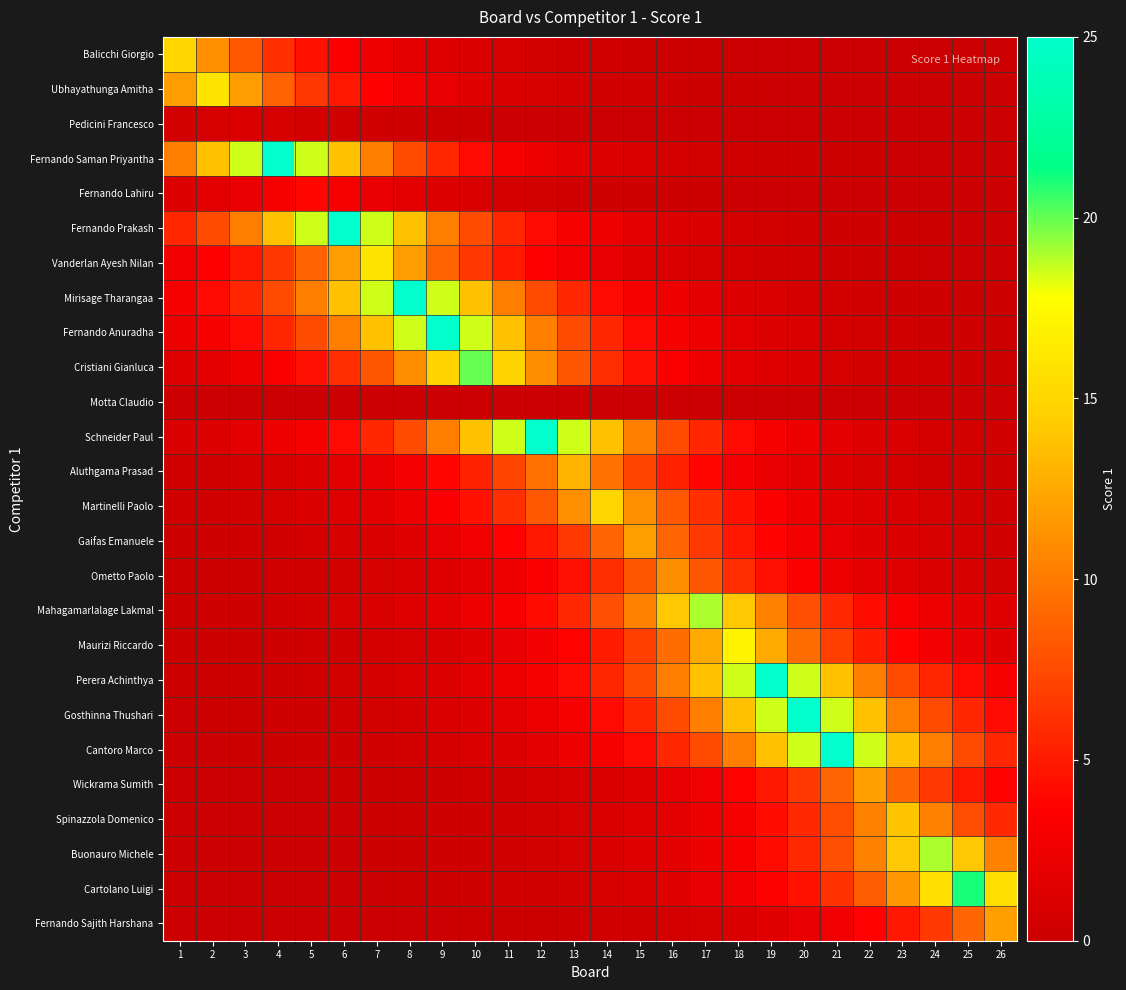

Reading left to right, transcribe all the data shown in this chart.

Balicchi Giorgio: 1=15.0	2=11.1	3=8.2	4=6.1	5=4.5	6=3.3	7=2.5	8=1.8	9=1.4	10=1.0	11=0.7	12=0.6	13=0.4	14=0.3	15=0.2	16=0.2	17=0.1	18=0.1	19=0.1	20=0.1	21=0.0	22=0.0	23=0.0	24=0.0	25=0.0	26=0.0
Ubhayathunga Amitha: 1=11.9	2=16.0	3=11.9	4=8.8	5=6.5	6=4.8	7=3.6	8=2.6	9=2.0	10=1.5	11=1.1	12=0.8	13=0.6	14=0.4	15=0.3	16=0.2	17=0.2	18=0.1	19=0.1	20=0.1	21=0.1	22=0.0	23=0.0	24=0.0	25=0.0	26=0.0
Pedicini Francesco: 1=0.5	2=0.7	3=1.0	4=0.7	5=0.5	6=0.4	7=0.3	8=0.2	9=0.2	10=0.1	11=0.1	12=0.1	13=0.0	14=0.0	15=0.0	16=0.0	17=0.0	18=0.0	19=0.0	20=0.0	21=0.0	22=0.0	23=0.0	24=0.0	25=0.0	26=0.0
Fernando Saman Priyantha: 1=10.2	2=13.7	3=18.5	4=25.0	5=18.5	6=13.7	7=10.2	8=7.5	9=5.6	10=4.1	11=3.1	12=2.3	13=1.7	14=1.2	15=0.9	16=0.7	17=0.5	18=0.4	19=0.3	20=0.2	21=0.2	22=0.1	23=0.1	24=0.1	25=0.0	26=0.0
Fernando Lahiru: 1=1.2	2=1.6	3=2.2	4=3.0	5=4.0	6=3.0	7=2.2	8=1.6	9=1.2	10=0.9	11=0.7	12=0.5	13=0.4	14=0.3	15=0.2	16=0.1	17=0.1	18=0.1	19=0.1	20=0.0	21=0.0	22=0.0	23=0.0	24=0.0	25=0.0	26=0.0
Fernando Prakash: 1=5.6	2=7.5	3=10.2	4=13.7	5=18.5	6=25.0	7=18.5	8=13.7	9=10.2	10=7.5	11=5.6	12=4.1	13=3.1	14=2.3	15=1.7	16=1.2	17=0.9	18=0.7	19=0.5	20=0.4	21=0.3	22=0.2	23=0.2	24=0.1	25=0.1	26=0.1
Vanderlan Ayesh Nilan: 1=2.6	2=3.6	3=4.8	4=6.5	5=8.8	6=11.9	7=16.0	8=11.9	9=8.8	10=6.5	11=4.8	12=3.6	13=2.6	14=2.0	15=1.5	16=1.1	17=0.8	18=0.6	19=0.4	20=0.3	21=0.2	22=0.2	23=0.1	24=0.1	25=0.1	26=0.1
Mirisage Tharangaa: 1=3.1	2=4.1	3=5.6	4=7.5	5=10.2	6=13.7	7=18.5	8=25.0	9=18.5	10=13.7	11=10.2	12=7.5	13=5.6	14=4.1	15=3.1	16=2.3	17=1.7	18=1.2	19=0.9	20=0.7	21=0.5	22=0.4	23=0.3	24=0.2	25=0.2	26=0.1
Fernando Anuradha: 1=2.3	2=3.1	3=4.1	4=5.6	5=7.5	6=10.2	7=13.7	8=18.5	9=25.0	10=18.5	11=13.7	12=10.2	13=7.5	14=5.6	15=4.1	16=3.1	17=2.3	18=1.7	19=1.2	20=0.9	21=0.7	22=0.5	23=0.4	24=0.3	25=0.2	26=0.2
Cristiani Gianluca: 1=1.3	2=1.8	3=2.4	4=3.3	5=4.5	6=6.0	7=8.1	8=11.0	9=14.8	10=20.0	11=14.8	12=11.0	13=8.1	14=6.0	15=4.5	16=3.3	17=2.4	18=1.8	19=1.3	20=1.0	21=0.7	22=0.5	23=0.4	24=0.3	25=0.2	26=0.2
Motta Claudio: 1=0.0	2=0.0	3=0.0	4=0.0	5=0.0	6=0.0	7=0.0	8=0.0	9=0.0	10=0.0	11=0.0	12=0.0	13=0.0	14=0.0	15=0.0	16=0.0	17=0.0	18=0.0	19=0.0	20=0.0	21=0.0	22=0.0	23=0.0	24=0.0	25=0.0	26=0.0
Schneider Paul: 1=0.9	2=1.2	3=1.7	4=2.3	5=3.1	6=4.1	7=5.6	8=7.5	9=10.2	10=13.7	11=18.5	12=25.0	13=18.5	14=13.7	15=10.2	16=7.5	17=5.6	18=4.1	19=3.1	20=2.3	21=1.7	22=1.2	23=0.9	24=0.7	25=0.5	26=0.4
Aluthgama Prasad: 1=0.4	2=0.5	3=0.6	4=0.9	5=1.2	6=1.6	7=2.1	8=2.9	9=3.9	10=5.3	11=7.1	12=9.6	13=13.0	14=9.6	15=7.1	16=5.3	17=3.9	18=2.9	19=2.1	20=1.6	21=1.2	22=0.9	23=0.6	24=0.5	25=0.4	26=0.3
Martinelli Paolo: 1=0.3	2=0.4	3=0.6	4=0.7	5=1.0	6=1.4	7=1.8	8=2.5	9=3.3	10=4.5	11=6.1	12=8.2	13=11.1	14=15.0	15=11.1	16=8.2	17=6.1	18=4.5	19=3.3	20=2.5	21=1.8	22=1.4	23=1.0	24=0.7	25=0.6	26=0.4
Gaifas Emanuele: 1=0.2	2=0.2	3=0.3	4=0.4	5=0.6	6=0.8	7=1.1	8=1.5	9=2.0	10=2.7	11=3.6	12=4.9	13=6.6	14=8.9	15=12.0	16=8.9	17=6.6	18=4.9	19=3.6	20=2.7	21=2.0	22=1.5	23=1.1	24=0.8	25=0.6	26=0.4
Ometto Paolo: 1=0.1	2=0.2	3=0.2	4=0.3	5=0.4	6=0.5	7=0.7	8=1.0	9=1.3	10=1.8	11=2.5	12=3.3	13=4.5	14=6.0	15=8.1	16=11.0	17=8.1	18=6.0	19=4.5	20=3.3	21=2.5	22=1.8	23=1.3	24=1.0	25=0.7	26=0.5
Mahagamarlalage Lakmal: 1=0.2	2=0.2	3=0.3	4=0.4	5=0.5	6=0.7	7=0.9	8=1.3	9=1.7	10=2.3	11=3.1	12=4.2	13=5.7	14=7.7	15=10.4	16=14.1	17=19.0	18=14.1	19=10.4	20=7.7	21=5.7	22=4.2	23=3.1	24=2.3	25=1.7	26=1.3
Maurizi Riccardo: 1=0.1	2=0.1	3=0.2	4=0.3	5=0.3	6=0.5	7=0.6	8=0.8	9=1.1	10=1.5	11=2.1	12=2.8	13=3.8	14=5.1	15=6.9	16=9.3	17=12.6	18=17.0	19=12.6	20=9.3	21=6.9	22=5.1	23=3.8	24=2.8	25=2.1	26=1.5
Perera Achinthya: 1=0.1	2=0.2	3=0.2	4=0.3	5=0.4	6=0.5	7=0.7	8=0.9	9=1.2	10=1.7	11=2.3	12=3.1	13=4.1	14=5.6	15=7.5	16=10.2	17=13.7	18=18.5	19=25.0	20=18.5	21=13.7	22=10.2	23=7.5	24=5.6	25=4.1	26=3.1
Gosthinna Thushari: 1=0.1	2=0.1	3=0.2	4=0.2	5=0.3	6=0.4	7=0.5	8=0.7	9=0.9	10=1.2	11=1.7	12=2.3	13=3.1	14=4.1	15=5.6	16=7.5	17=10.2	18=13.7	19=18.5	20=25.0	21=18.5	22=13.7	23=10.2	24=7.5	25=5.6	26=4.1
Cantoro Marco: 1=0.1	2=0.1	3=0.1	4=0.2	5=0.2	6=0.3	7=0.4	8=0.5	9=0.7	10=0.9	11=1.2	12=1.7	13=2.3	14=3.1	15=4.1	16=5.6	17=7.5	18=10.2	19=13.7	20=18.5	21=25.0	22=18.5	23=13.7	24=10.2	25=7.5	26=5.6
Wickrama Sumith: 1=0.0	2=0.0	3=0.0	4=0.1	5=0.1	6=0.1	7=0.1	8=0.2	9=0.2	10=0.3	11=0.4	12=0.6	13=0.8	14=1.1	15=1.5	16=2.0	17=2.7	18=3.6	19=4.9	20=6.6	21=8.9	22=12.0	23=8.9	24=6.6	25=4.9	26=3.6
Spinazzola Domenico: 1=0.0	2=0.0	3=0.0	4=0.0	5=0.1	6=0.1	7=0.1	8=0.2	9=0.2	10=0.3	11=0.4	12=0.5	13=0.7	14=0.9	15=1.3	16=1.7	17=2.3	18=3.1	19=4.2	20=5.7	21=7.7	22=10.4	23=14.0	24=10.4	25=7.7	26=5.7
Buonauro Michele: 1=0.0	2=0.0	3=0.0	4=0.0	5=0.1	6=0.1	7=0.1	8=0.2	9=0.2	10=0.3	11=0.4	12=0.5	13=0.7	14=0.9	15=1.3	16=1.7	17=2.3	18=3.1	19=4.2	20=5.7	21=7.7	22=10.4	23=14.1	24=19.0	25=14.1	26=10.4
Cartolano Luigi: 1=0.0	2=0.0	3=0.0	4=0.0	5=0.1	6=0.1	7=0.1	8=0.1	9=0.2	10=0.2	11=0.3	12=0.4	13=0.6	14=0.8	15=1.0	16=1.4	17=1.9	18=2.6	19=3.5	20=4.7	21=6.3	22=8.5	23=11.5	24=15.6	25=21.0	26=15.6
Fernando Sajith Harshana: 1=0.0	2=0.0	3=0.0	4=0.0	5=0.0	6=0.0	7=0.0	8=0.1	9=0.1	10=0.1	11=0.1	12=0.2	13=0.2	14=0.3	15=0.4	16=0.6	17=0.8	18=1.1	19=1.5	20=2.0	21=2.7	22=3.6	23=4.9	24=6.6	25=8.9	26=12.0